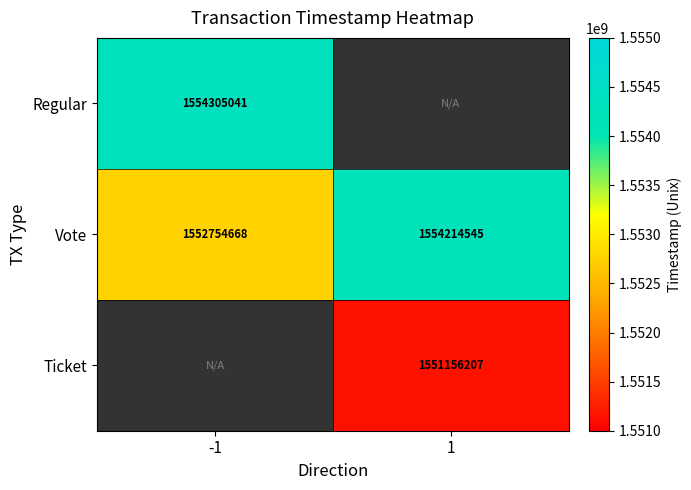

The value of Ticket at 1 is 1551156207. True or false?

True